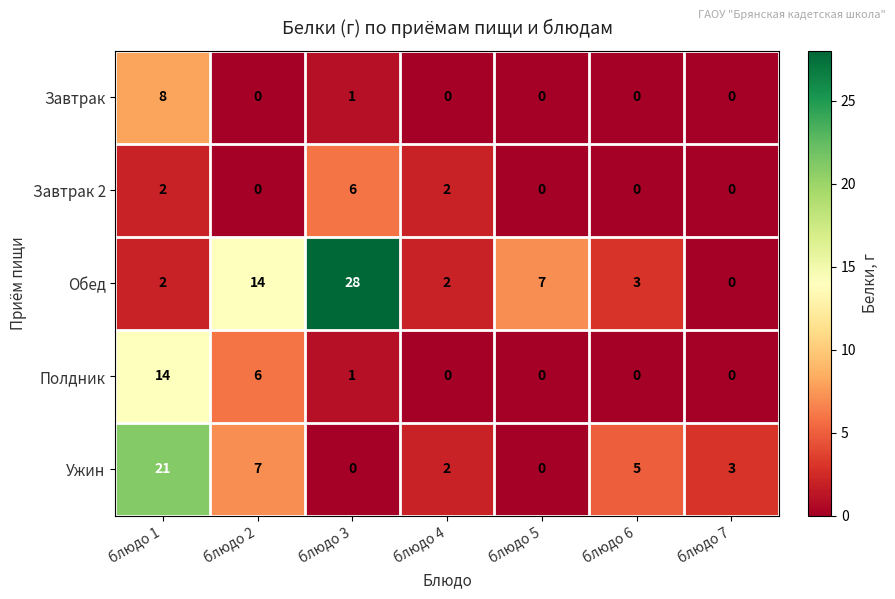

Which series has the largest range (max minus min)?

Обед